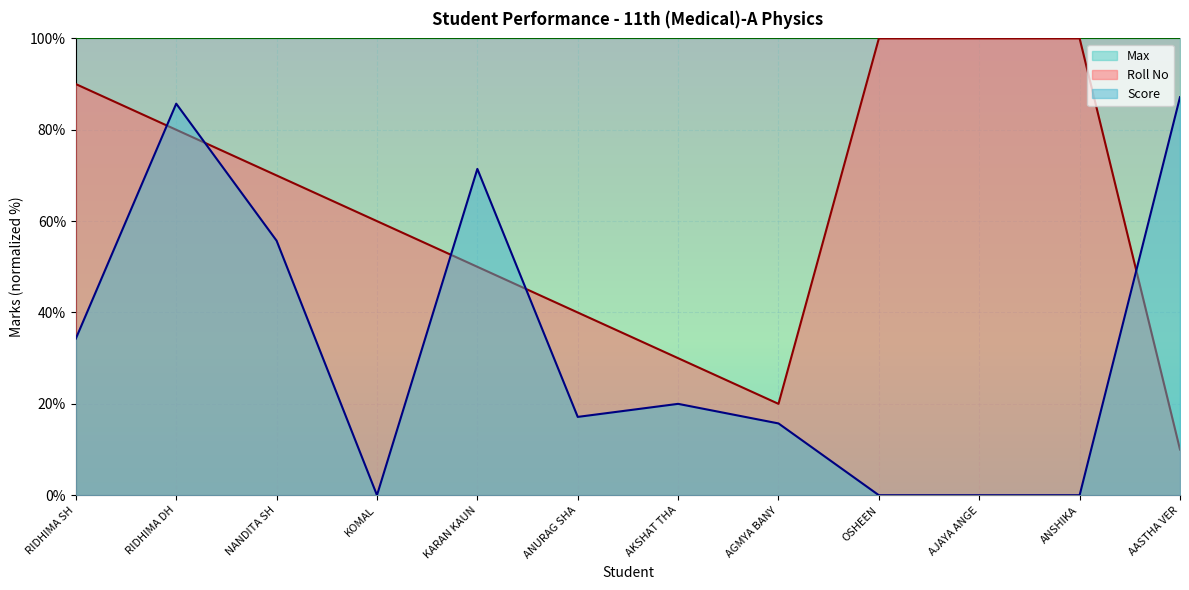

The Roll No series shows 100.0 at AJAYA ANGE. True or false?

True